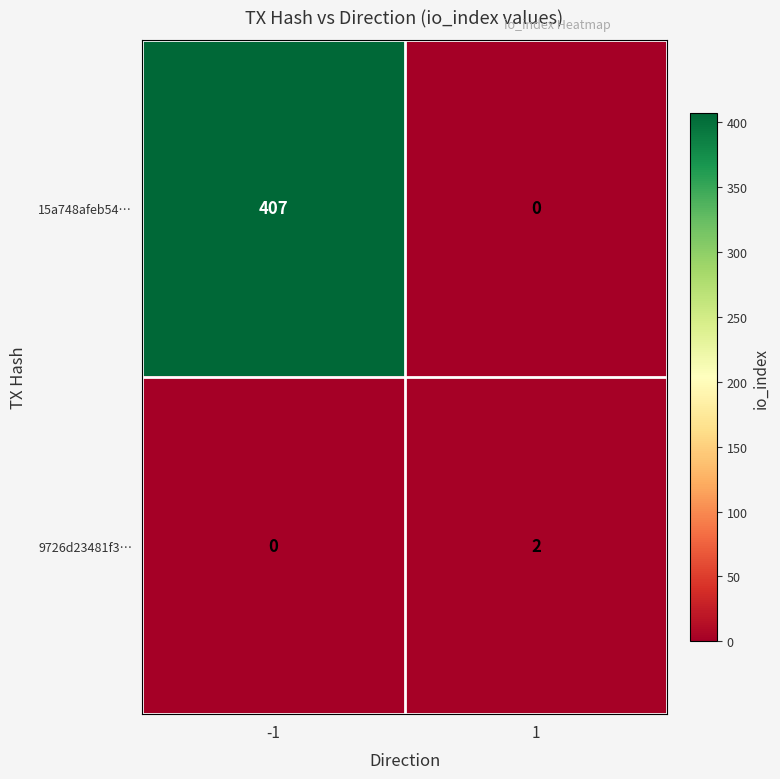

What is the greatest value displayed?

407